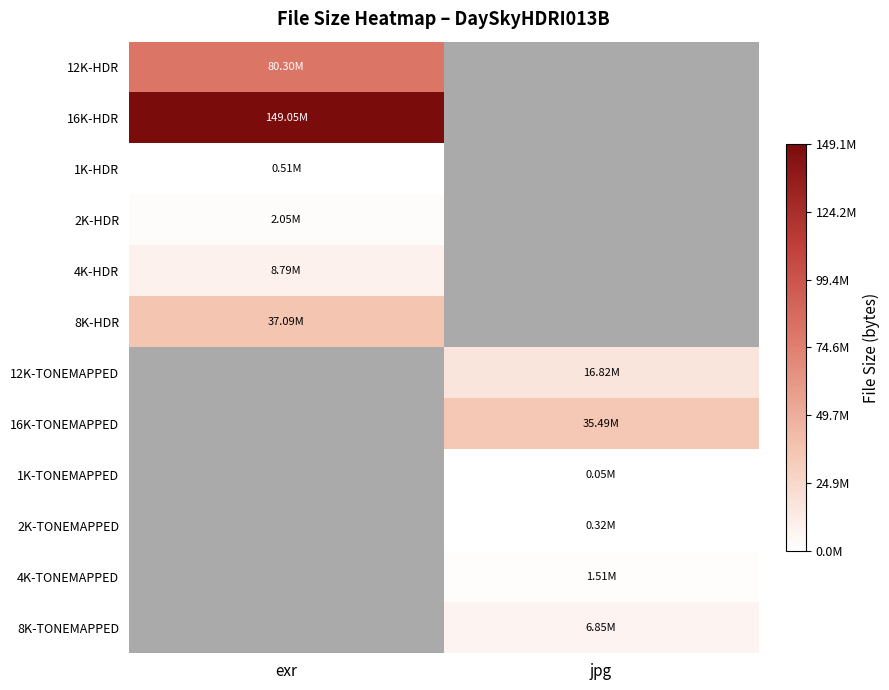

How many distinct data groups are displayed?

12